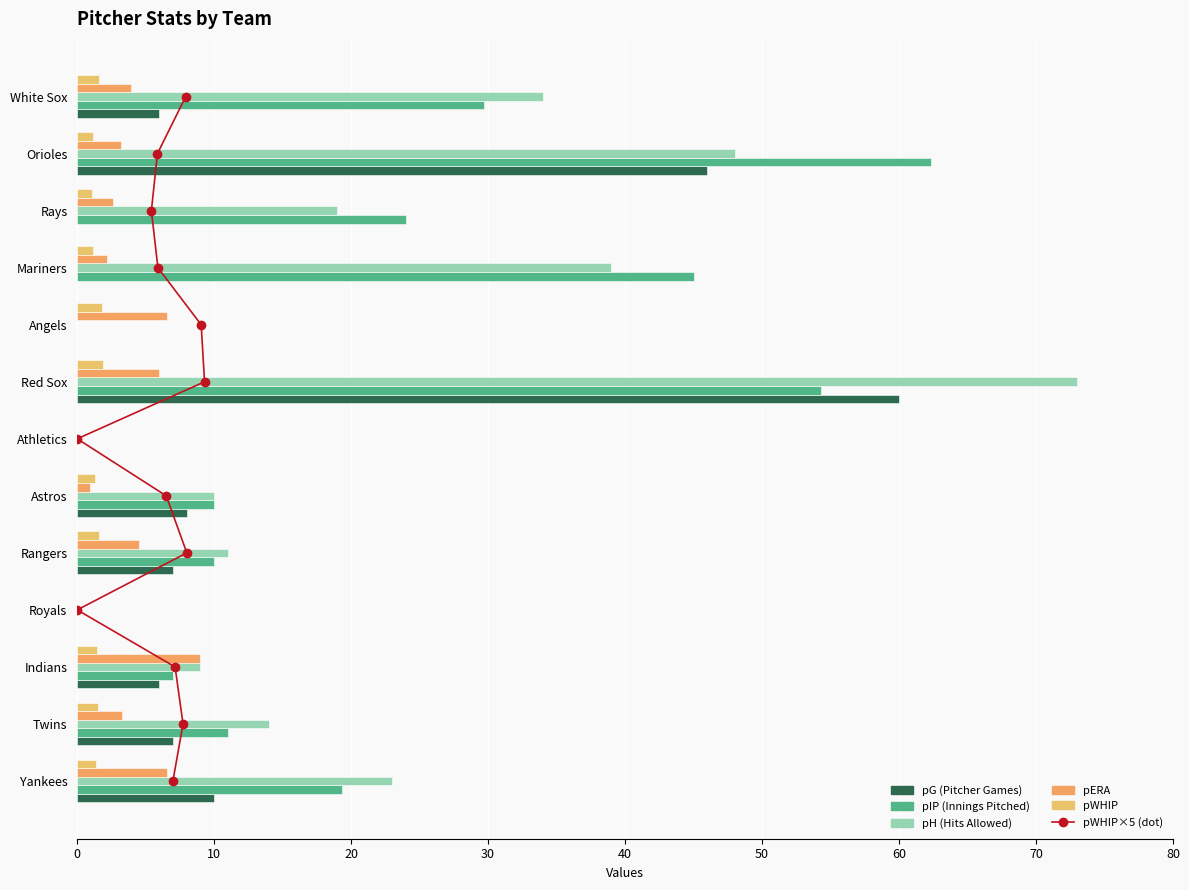

What are all the series names shown in the legend?

pWHIP×5 (dot), pG, pIP, pH, pERA, pWHIP